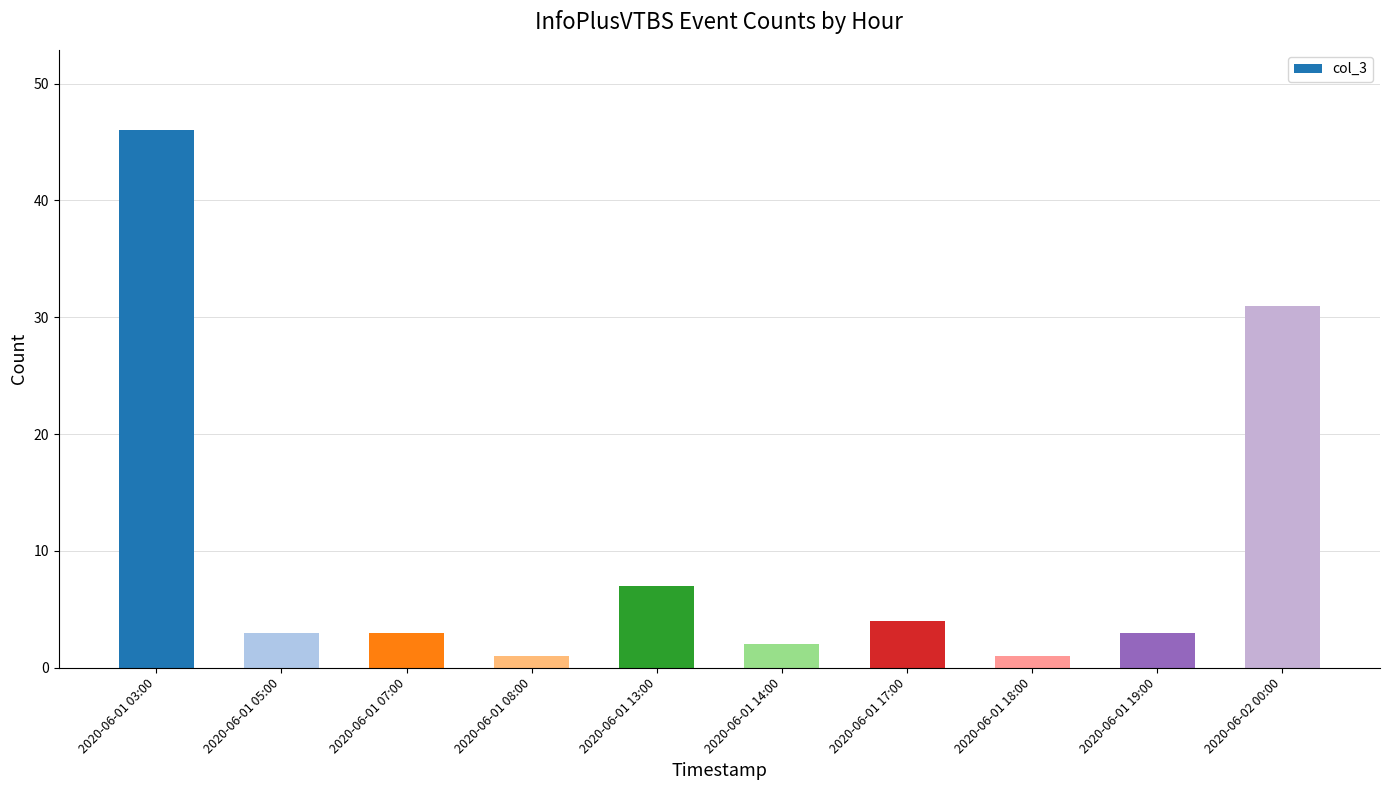

Between 2020-06-02 00:00 and 2020-06-01 07:00, which is larger?

2020-06-02 00:00